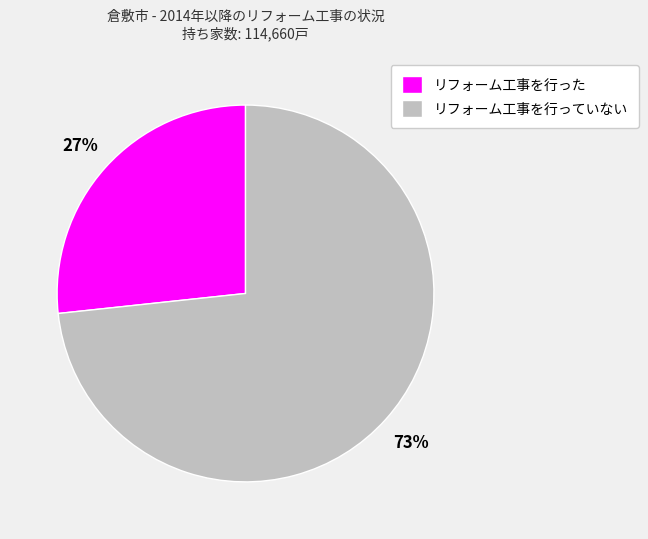

To the nearest percent, what is the average slice percentage?

50%